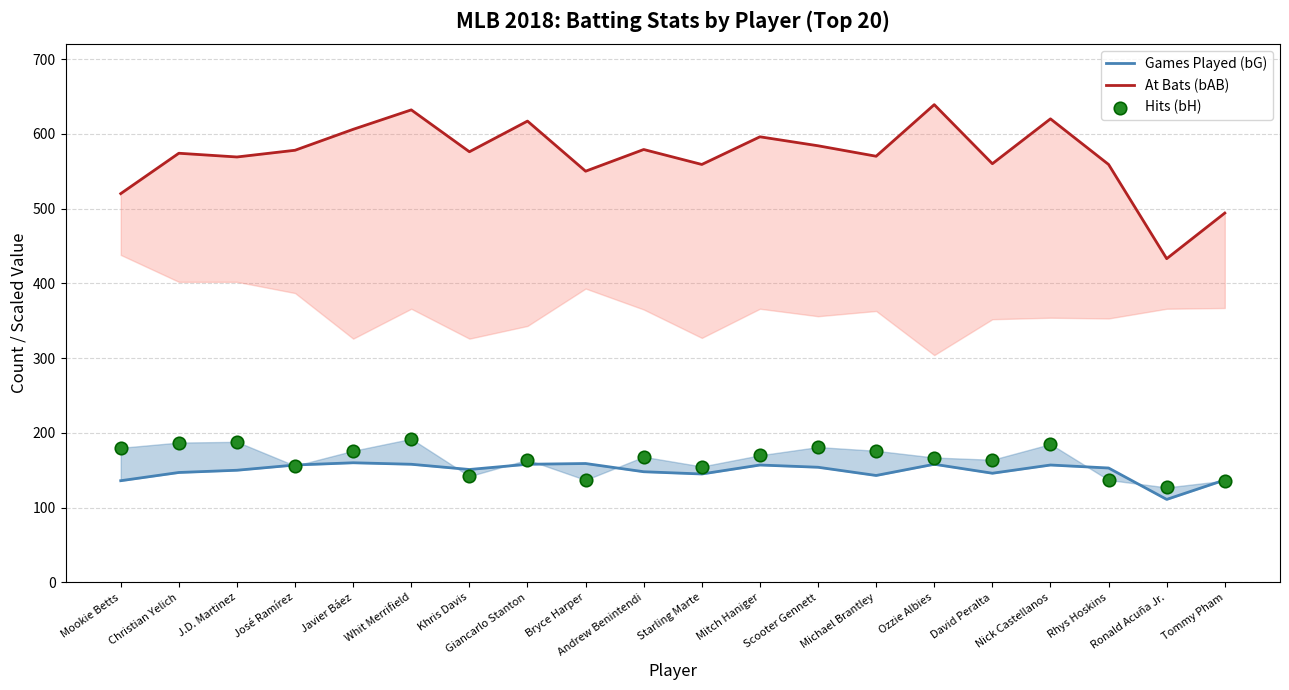

What is the total value across all series at Starling Marte?

859